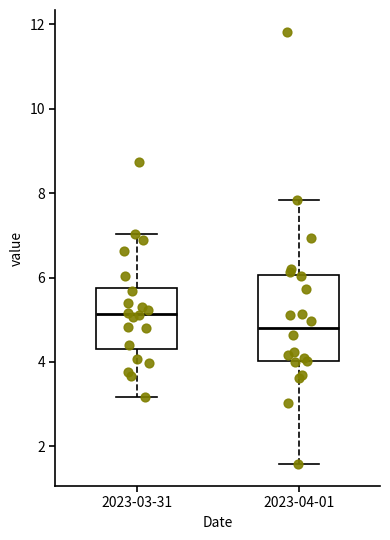

Comparing the boxes themselves (not the whiskers), which one is the tallest?

2023-04-01